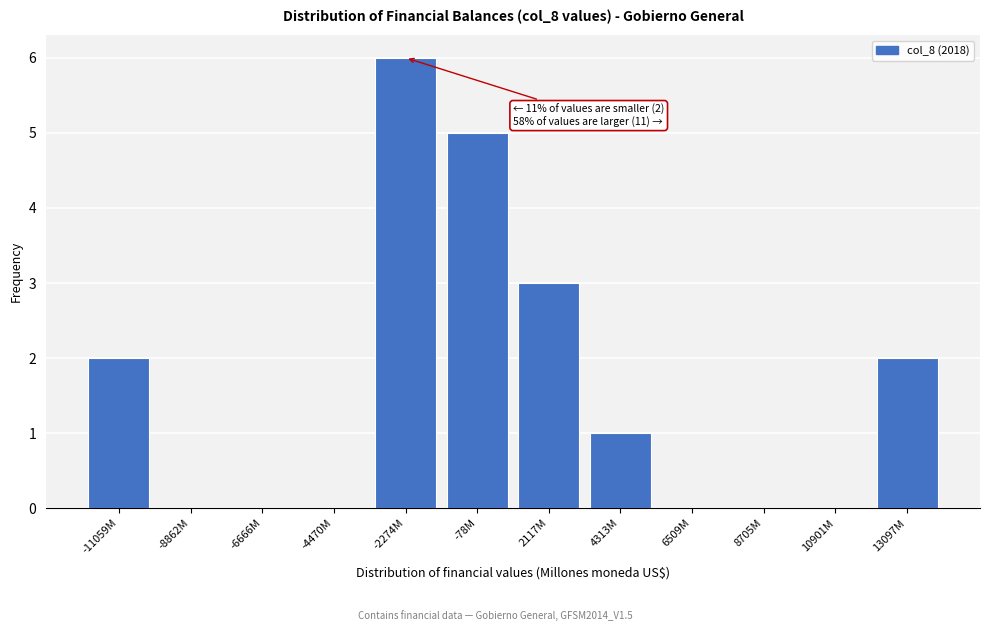

Reading left to right, list all the values displayed in this chart.

-11059M=2	-8862M=0	-6666M=0	-4470M=0	-2274M=6	-78M=5	2117M=3	4313M=1	6509M=0	8705M=0	10901M=0	13097M=2